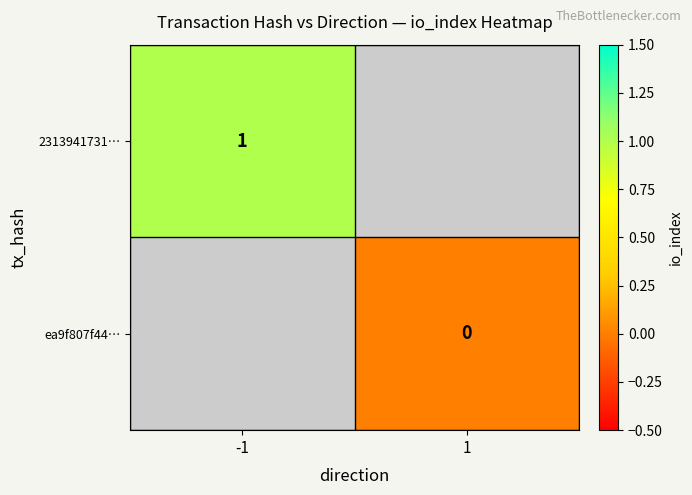

The 2313941731… series shows 2 at -1. True or false?

False